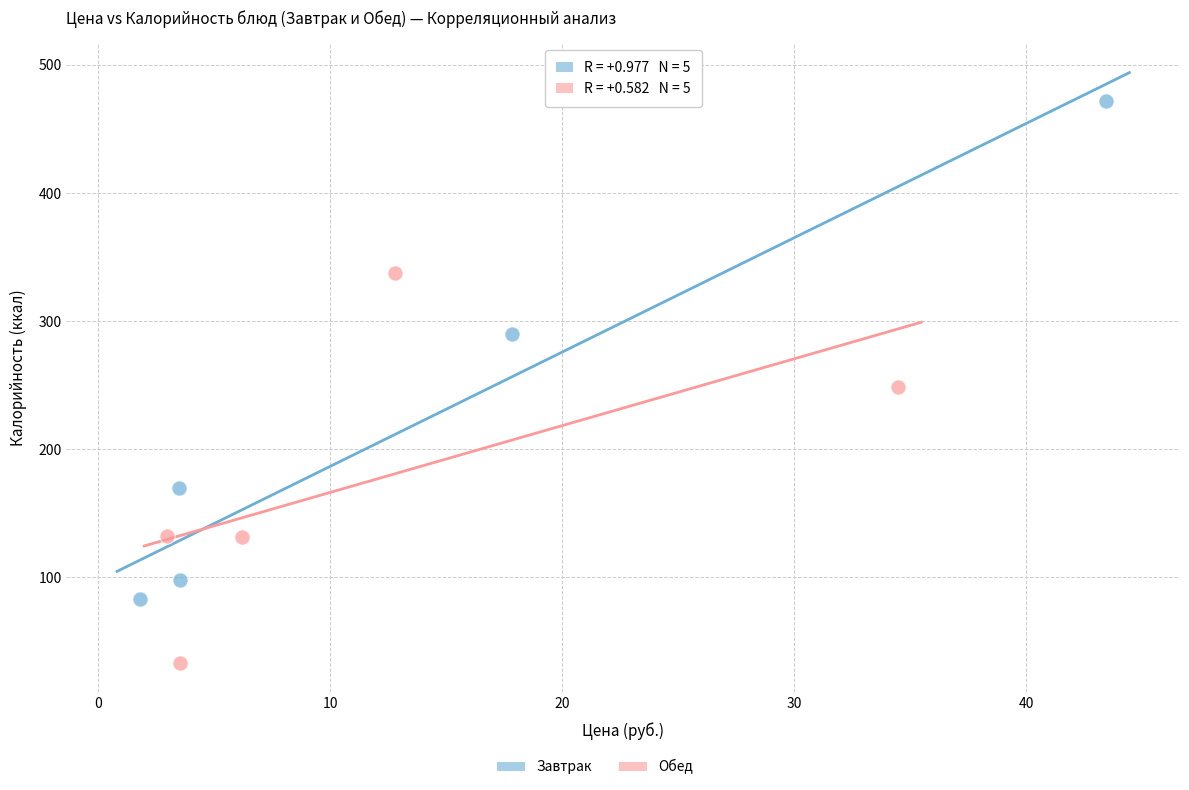

Which series has the widest spread of Y values?

Завтрак